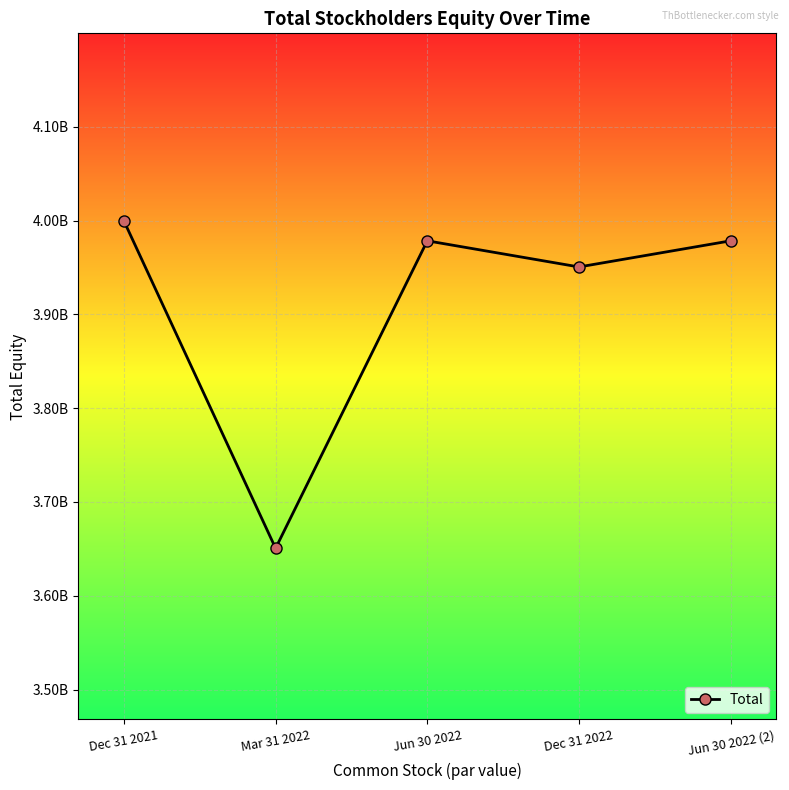

Is this an area chart (filled region under the line)?

No